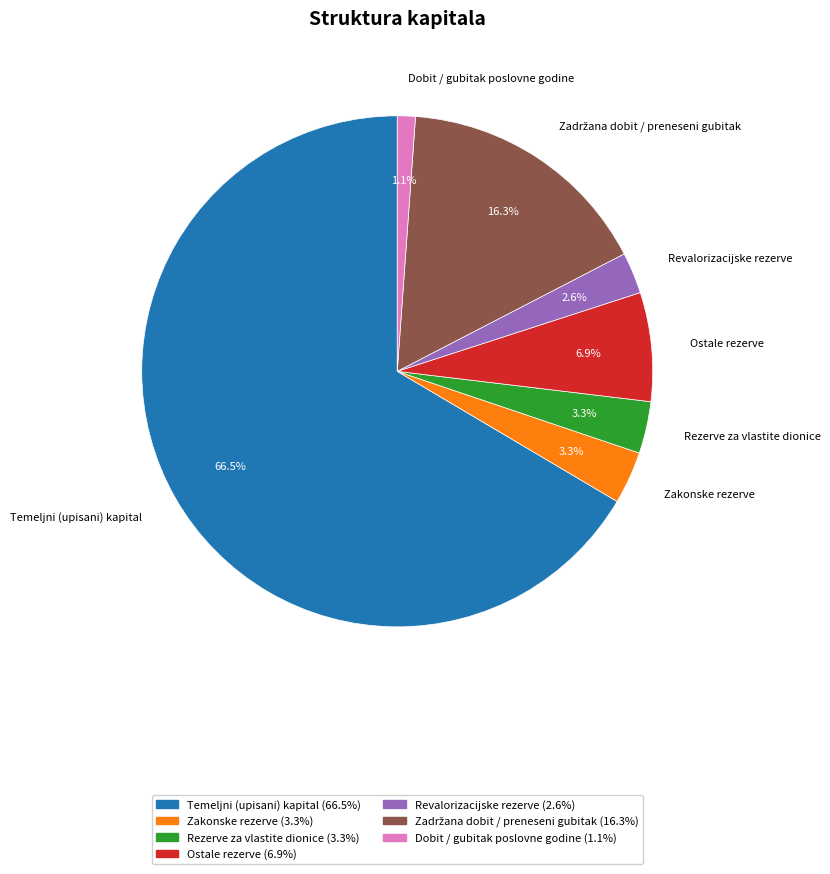

How many slices are in this pie chart?

7